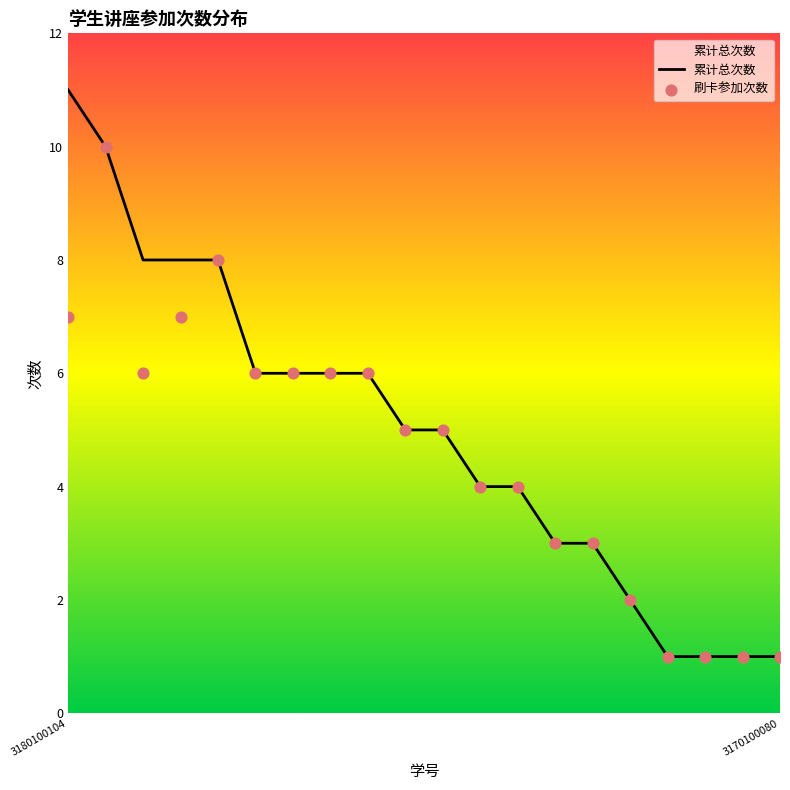

Which series reaches the maximum Y coordinate?

累计总次数